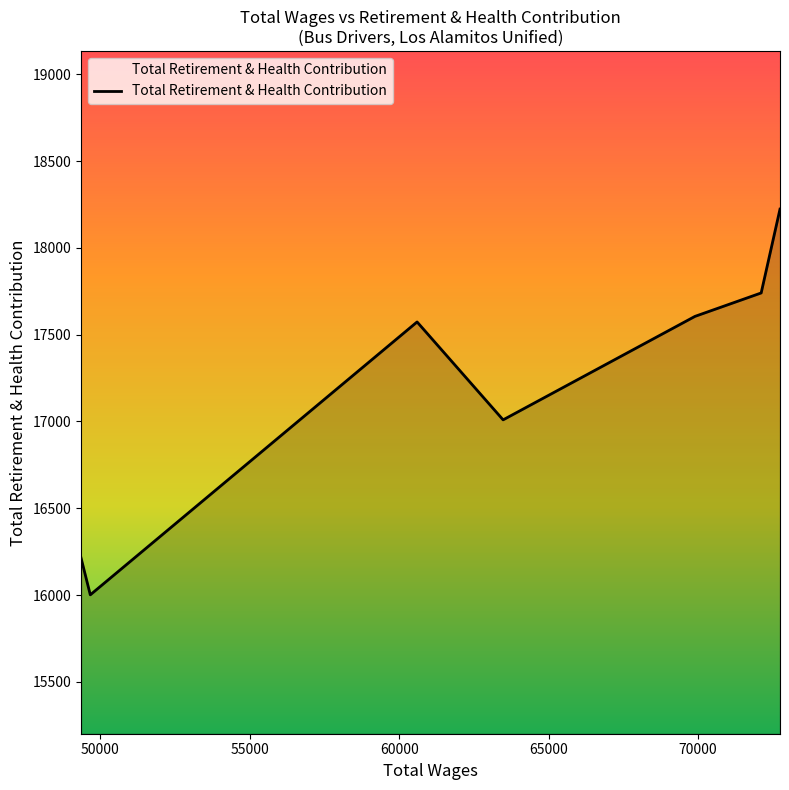

What is the average value?

17195